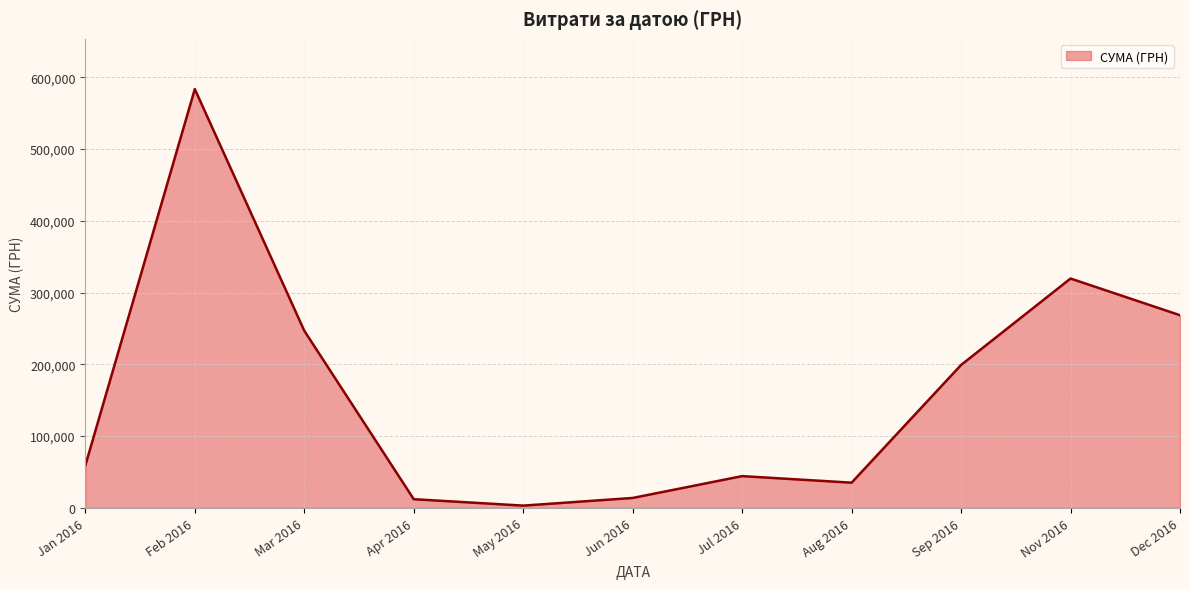

What is the minimum value shown in the chart?

3157.1